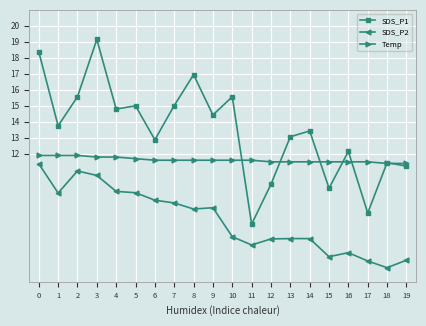

True or false: SDS_P2 and SDS_P1 cross at least once.

False